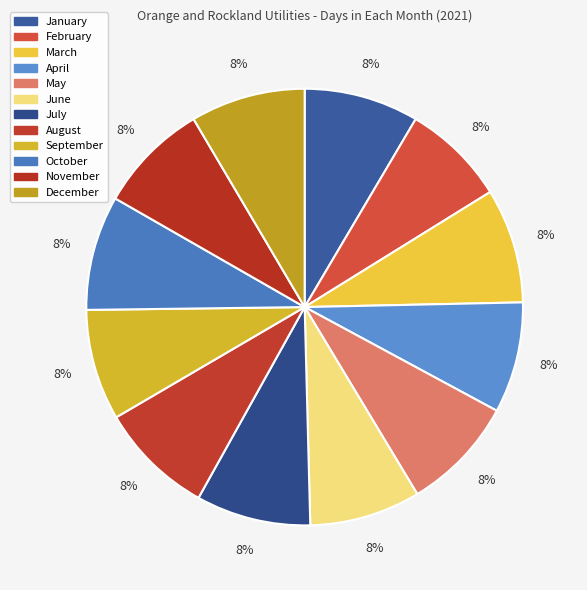

Count the number of slices in the pie.

12